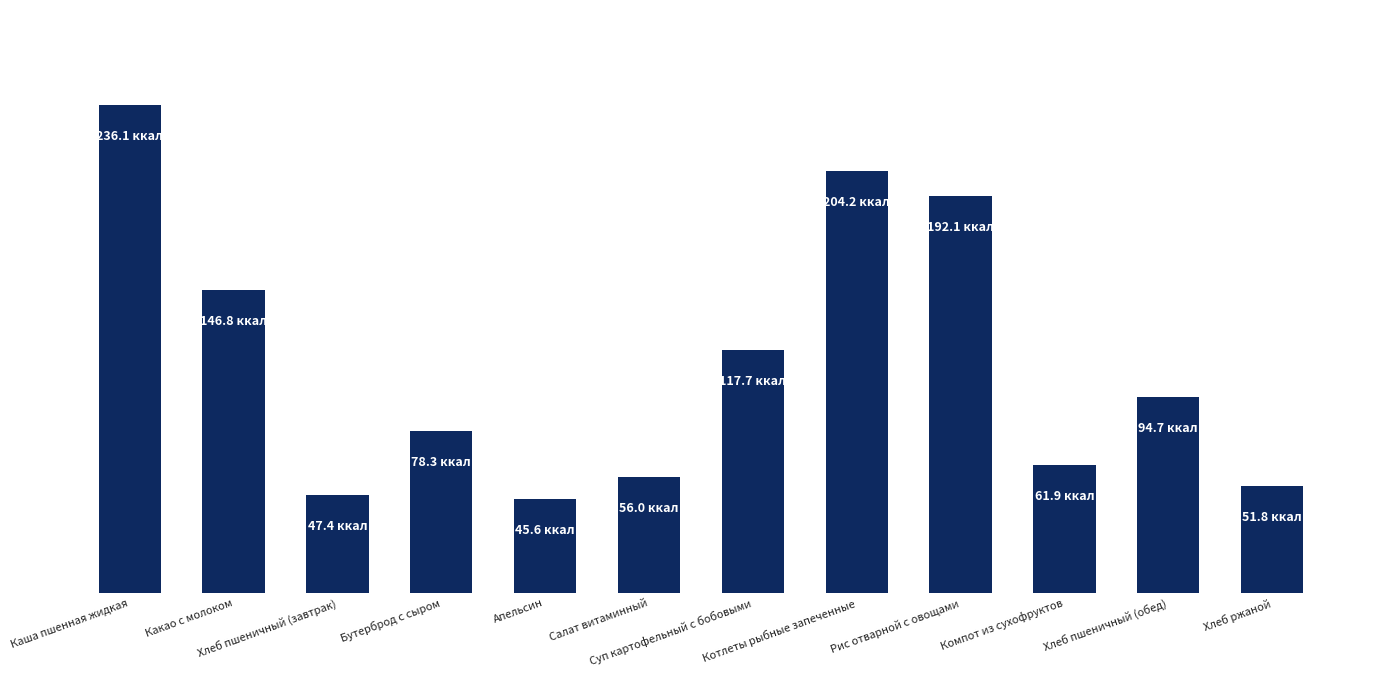

Rank the categories by value from highest to lowest.

Каша пшенная жидкая, Котлеты рыбные запеченные, Рис отварной с овощами, Какао с молоком, Суп картофельный с бобовыми, Хлеб пшеничный (обед), Бутерброд с сыром, Компот из сухофруктов, Салат витаминный, Хлеб ржаной, Хлеб пшеничный (завтрак), Апельсин